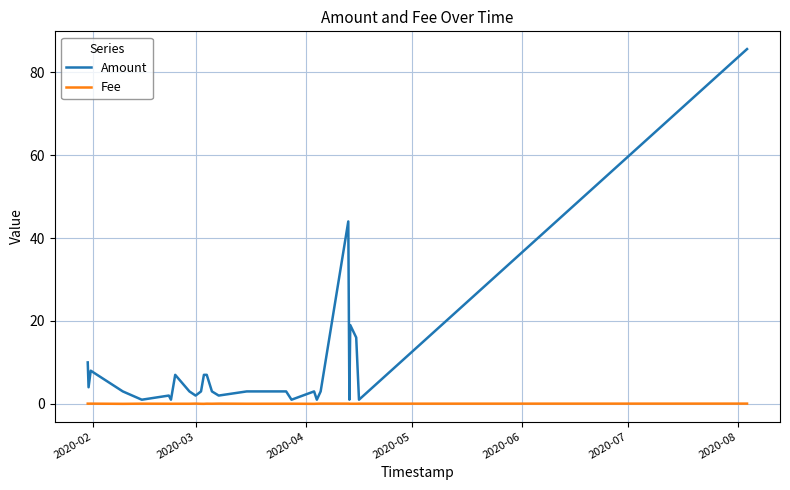

List the series in order of their overall mean, lowest first.

Fee, Amount